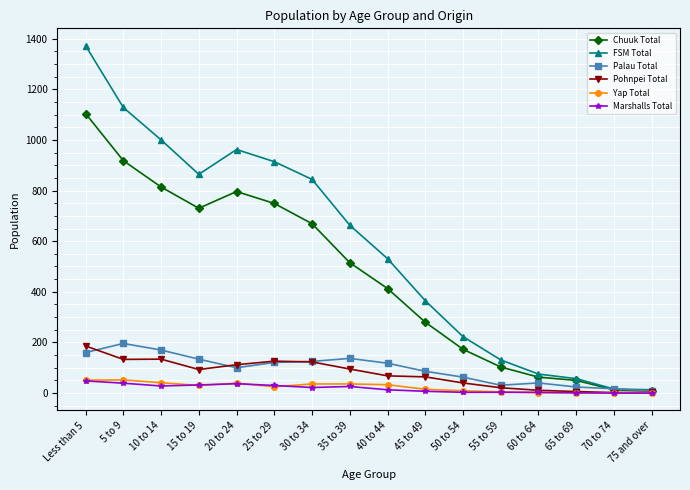

Count the number of data series in this chart.

6